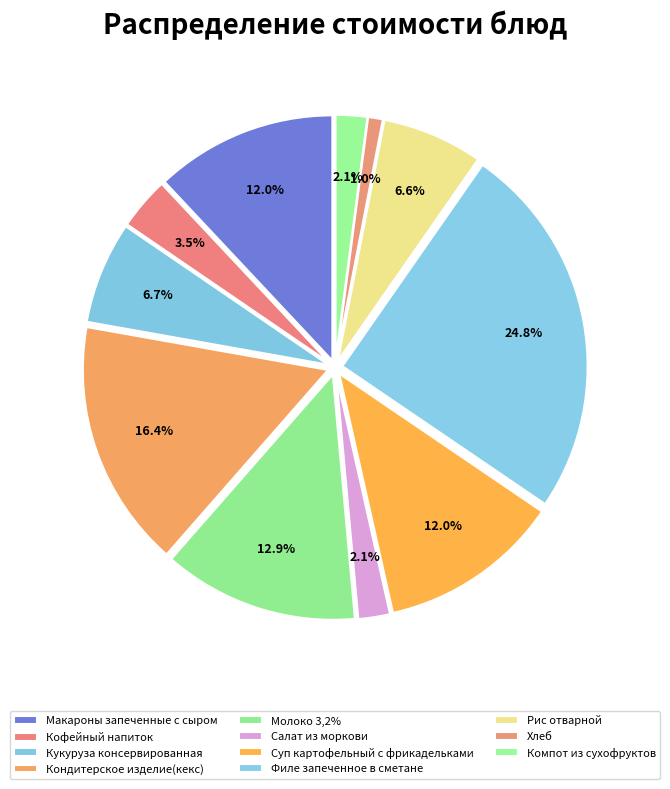

What is the smallest slice in the pie chart?

Хлеб